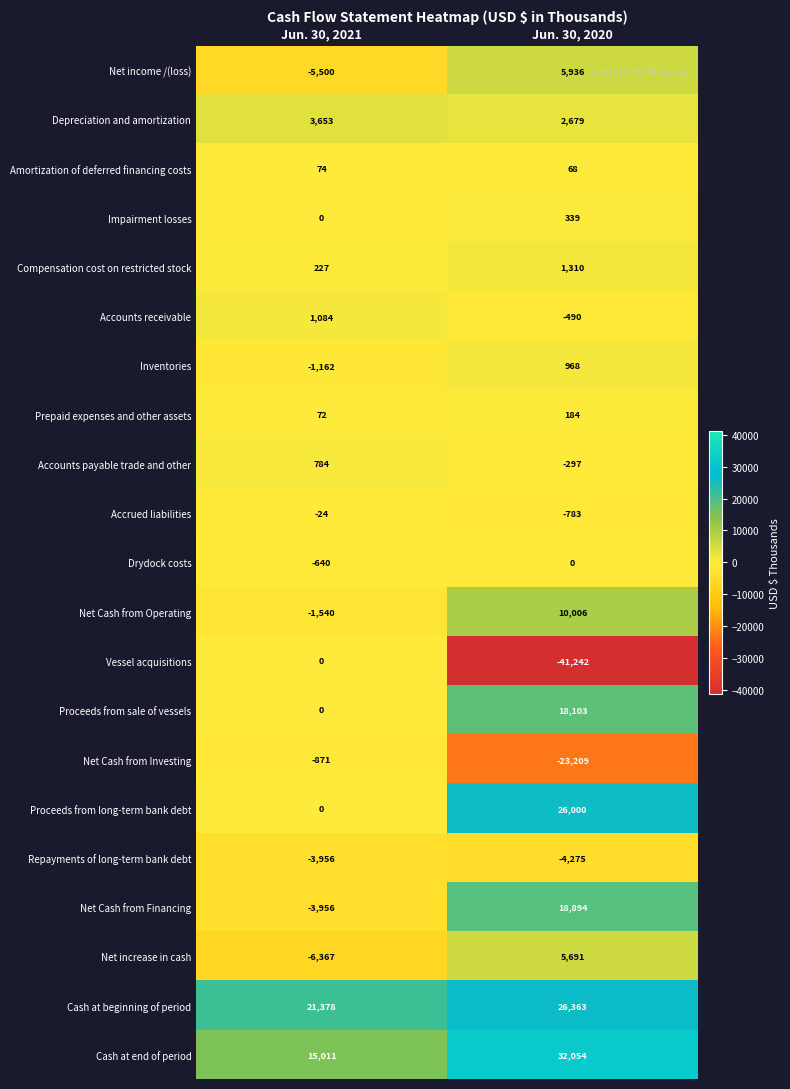

Which label corresponds to the smallest value in the chart?

Jun. 30, 2020